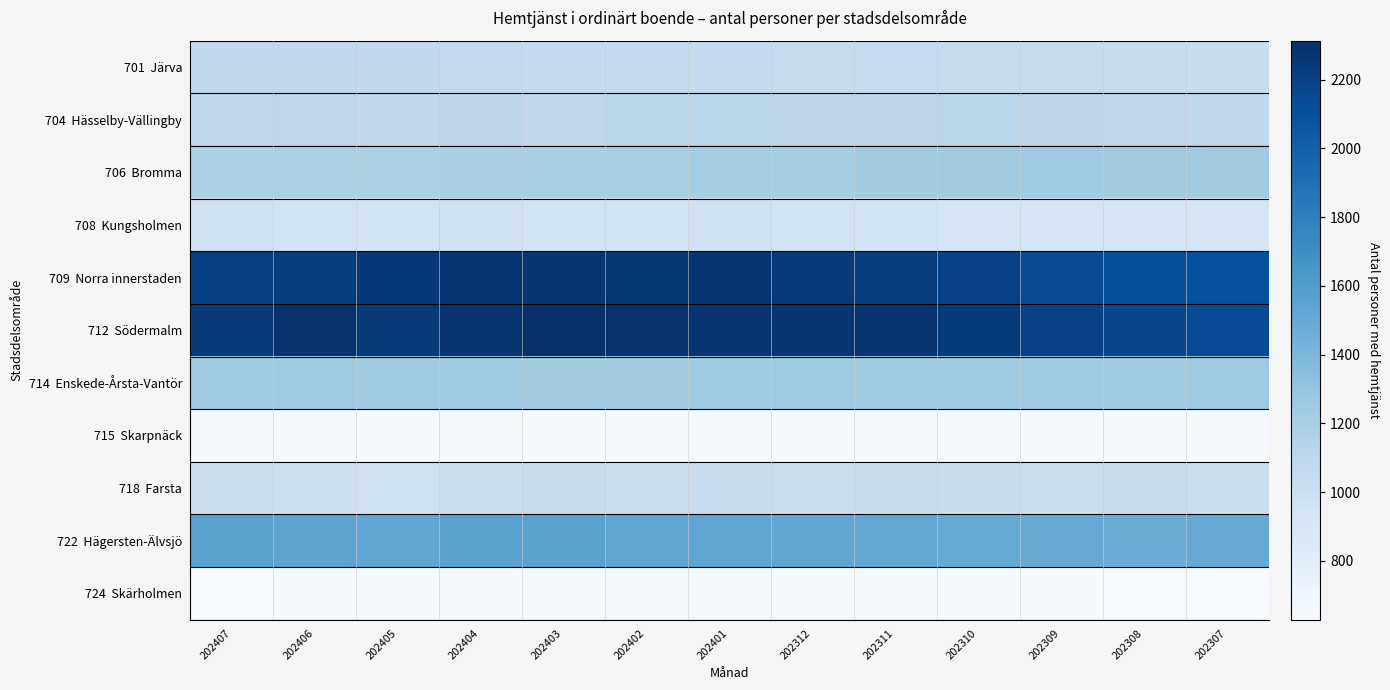

At 202405, list the series in order from smallest to largest.

724 Skärholmen, 715 Skarpnäck, 708 Kungsholmen, 718 Farsta, 701 Järva, 704 Hässelby-Vällingby, 706 Bromma, 714 Enskede-Årsta-Vantör, 722 Hägersten-Älvsjö, 712 Södermalm, 709 Norra innerstaden